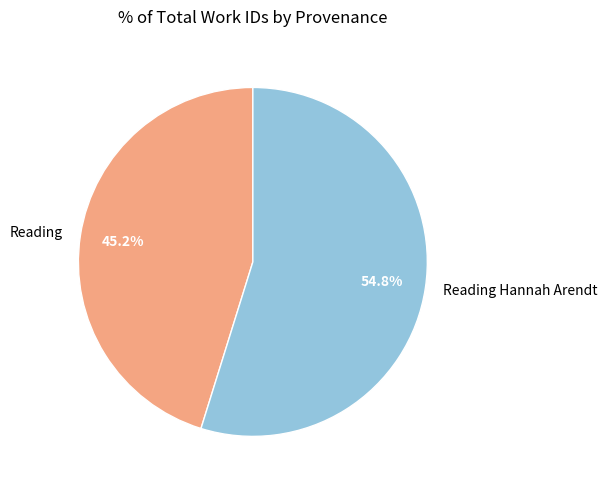

Is the sum of Reading and Reading Hannah Arendt greater than half?

Yes